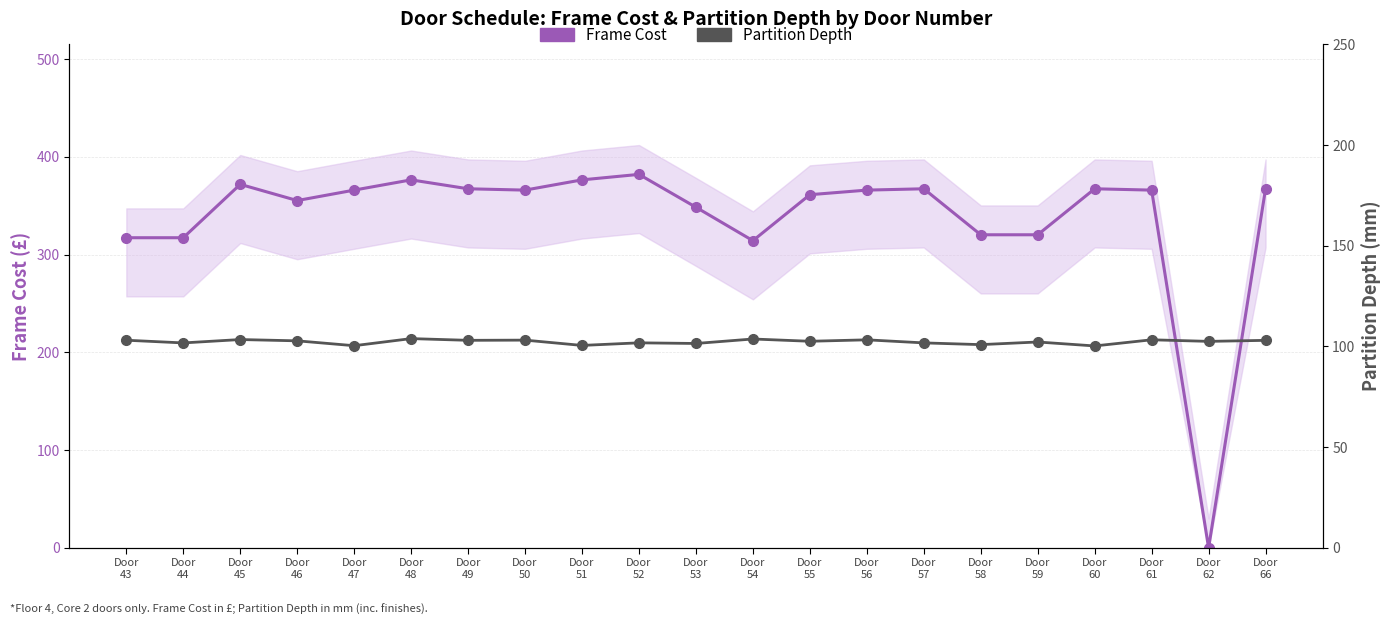

Reading left to right, transcribe all the data shown in this chart.

Frame Cost: Door
43=317.2	Door
44=317.2	Door
45=371.8	Door
46=355.2	Door
47=365.9	Door
48=376.3	Door
49=367.2	Door
50=365.9	Door
51=376.3	Door
52=381.9	Door
53=348.4	Door
54=314.1	Door
55=361.2	Door
56=365.9	Door
57=367.2	Door
58=320.2	Door
59=320.2	Door
60=367.2	Door
61=365.9	Door
62=0.0	Door
66=367.2
Partition Depth: Door
43=103.1	Door
44=101.8	Door
45=103.4	Door
46=102.8	Door
47=100.4	Door
48=103.9	Door
49=103.0	Door
50=103.1	Door
51=100.5	Door
52=101.8	Door
53=101.5	Door
54=103.7	Door
55=102.6	Door
56=103.3	Door
57=101.8	Door
58=100.9	Door
59=102.2	Door
60=100.3	Door
61=103.3	Door
62=102.5	Door
66=103.0